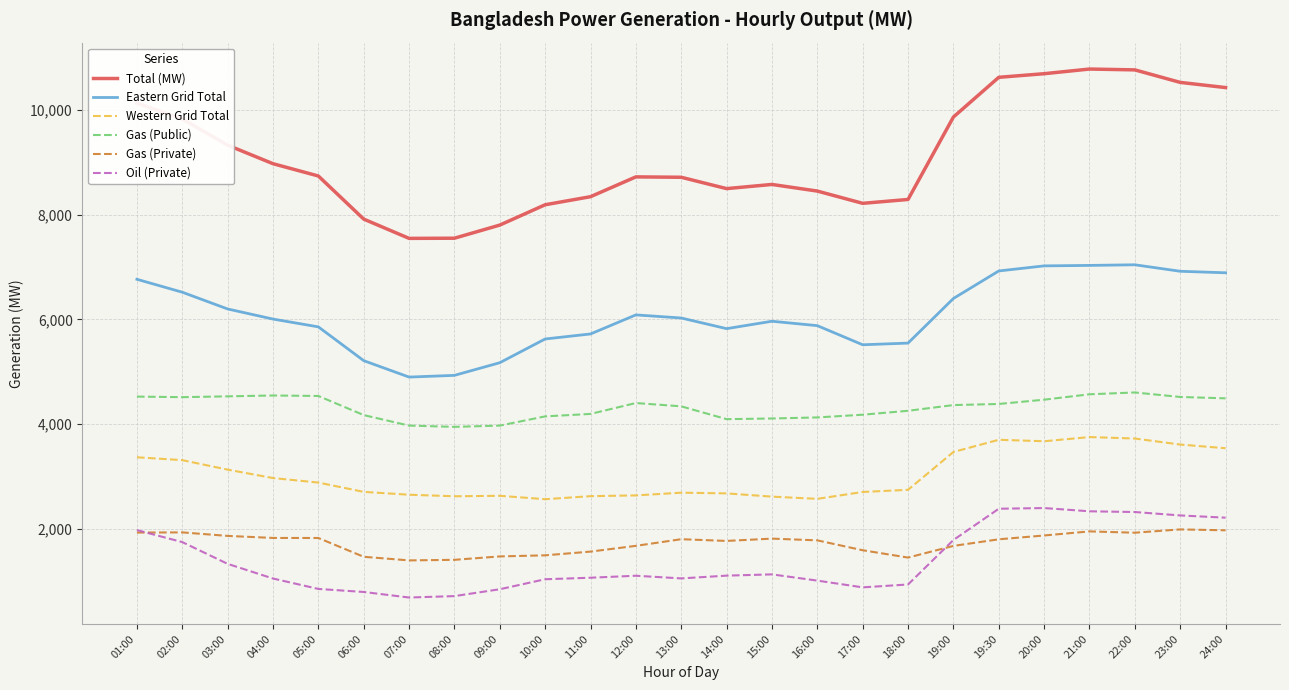

What is the average value of the Western Grid Total series?

3021.1